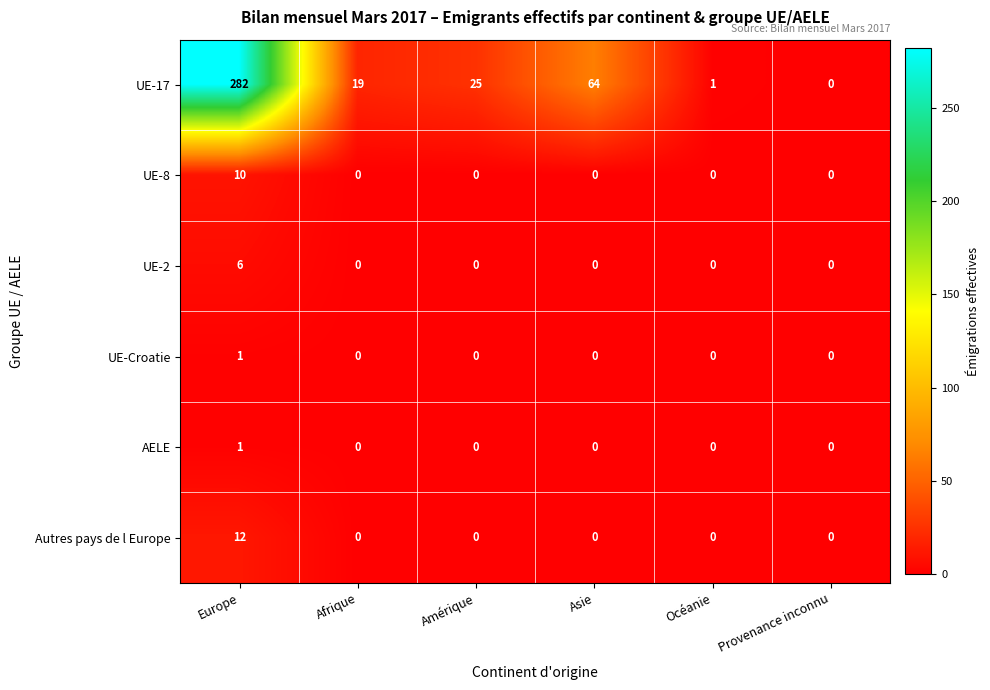

At how many categories does at least one series exceed 38?

2